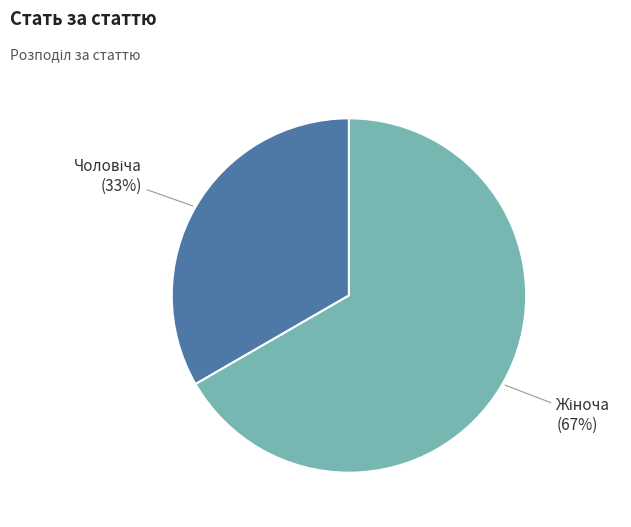

To the nearest percent, what is the average slice percentage?

50%